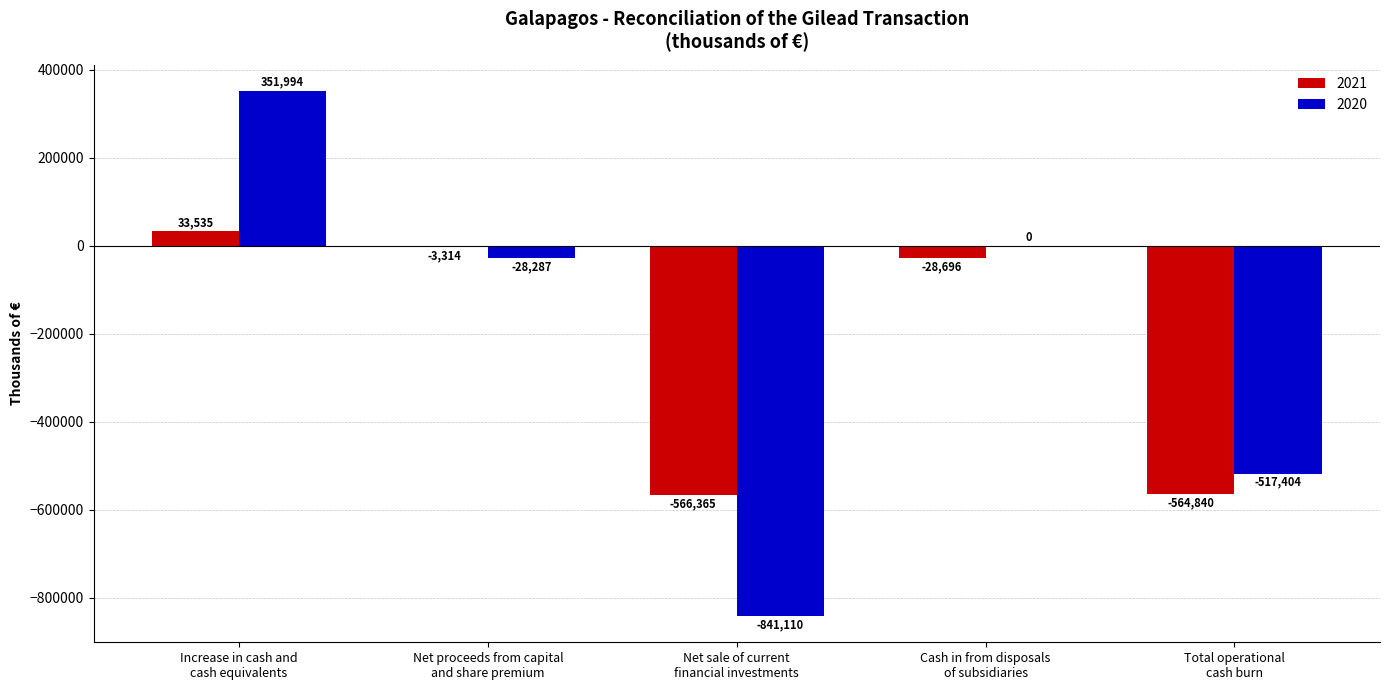

Which series has the largest total across all categories?

2020